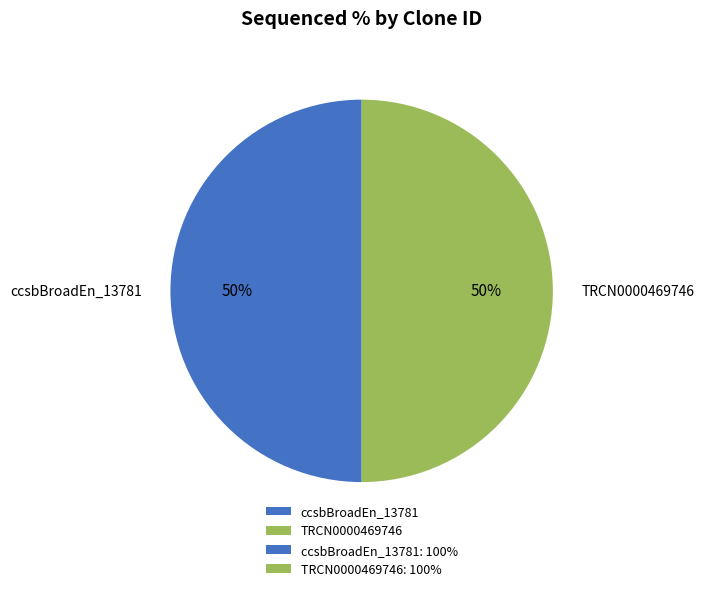

Do ccsbBroadEn_13781 and TRCN0000469746 together represent more than half of the pie?

Yes